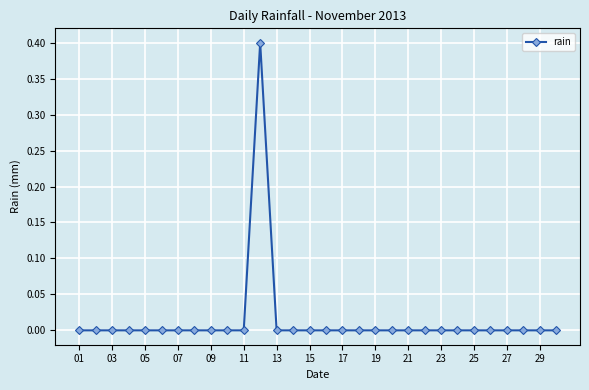

What is the difference between the maximum and minimum values?

0.4